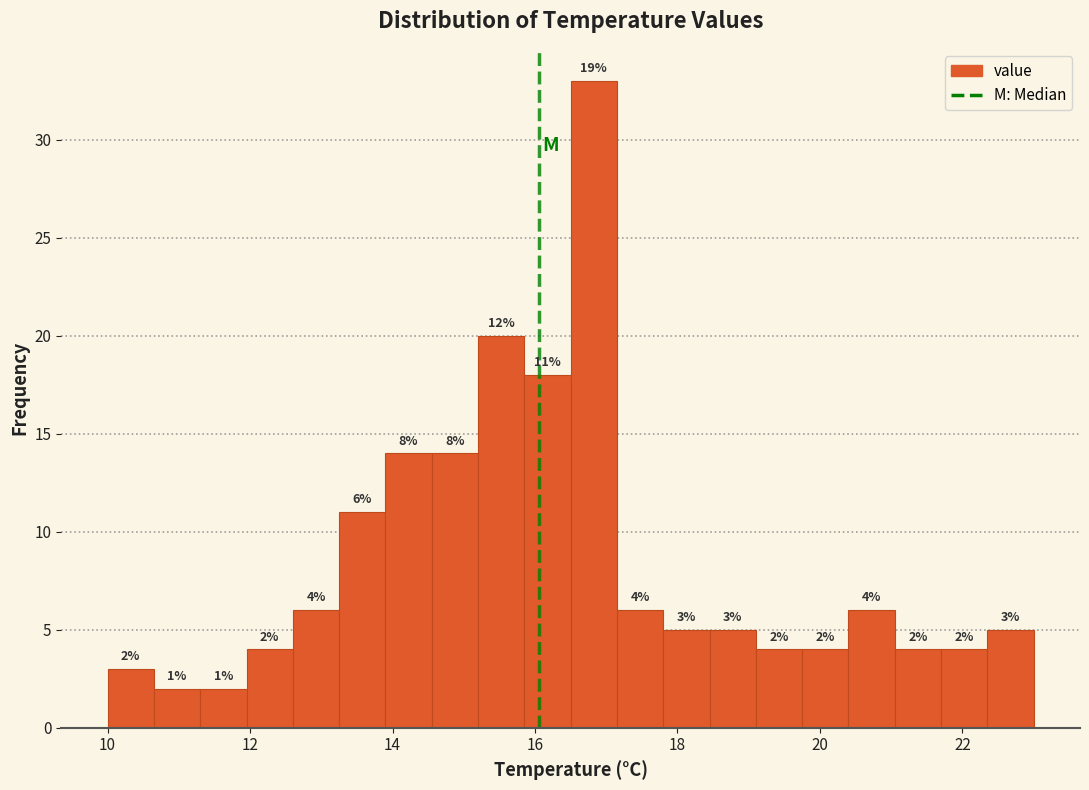

Read against the x-axis, roughly where is the centre of the tallest bar?

16.8